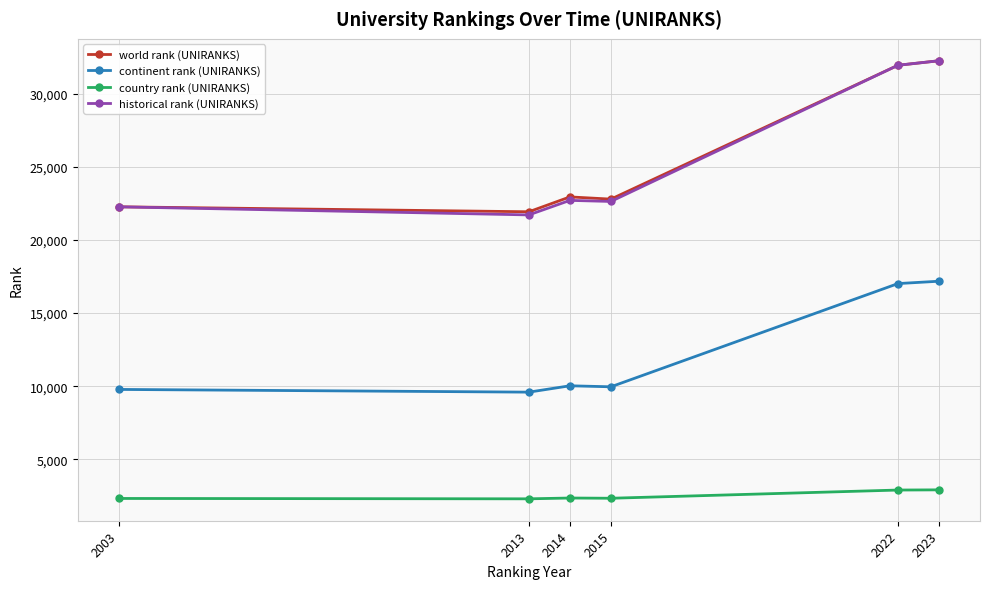

Count the number of categories in the chart.

6